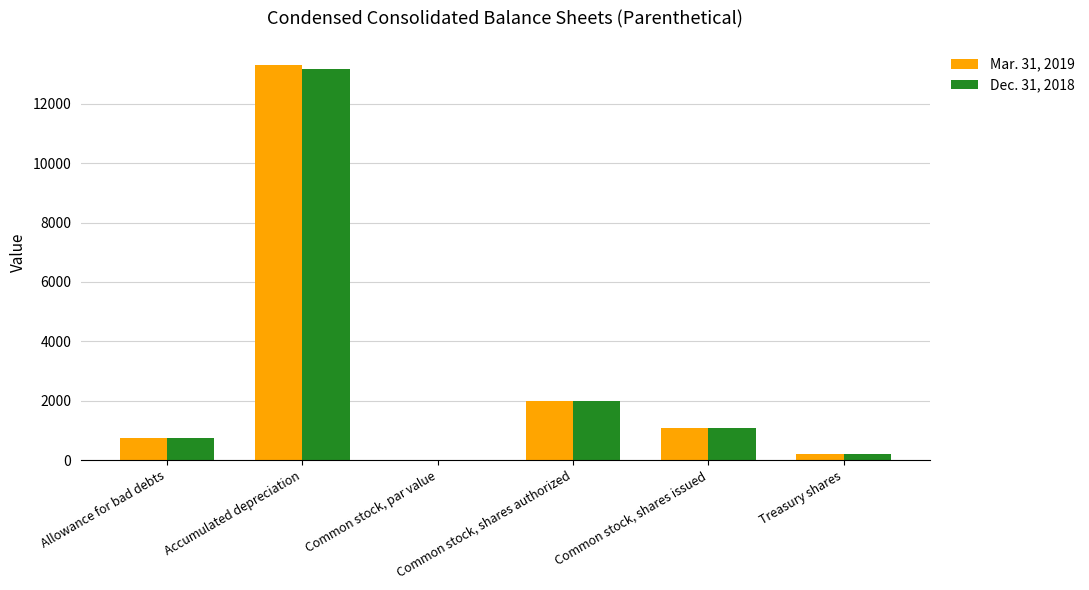

What is the highest value of the Dec. 31, 2018 series?

13182.0